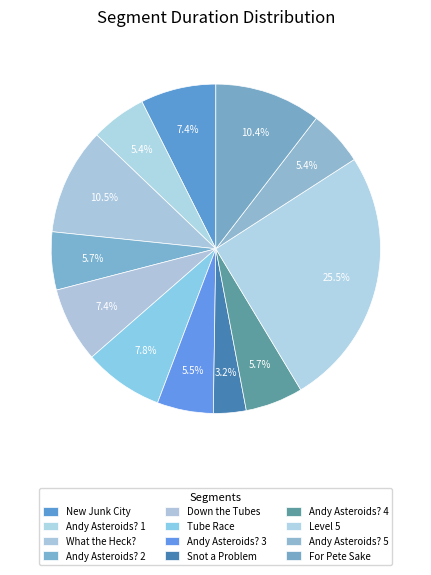

How many segments does this pie chart have?

12